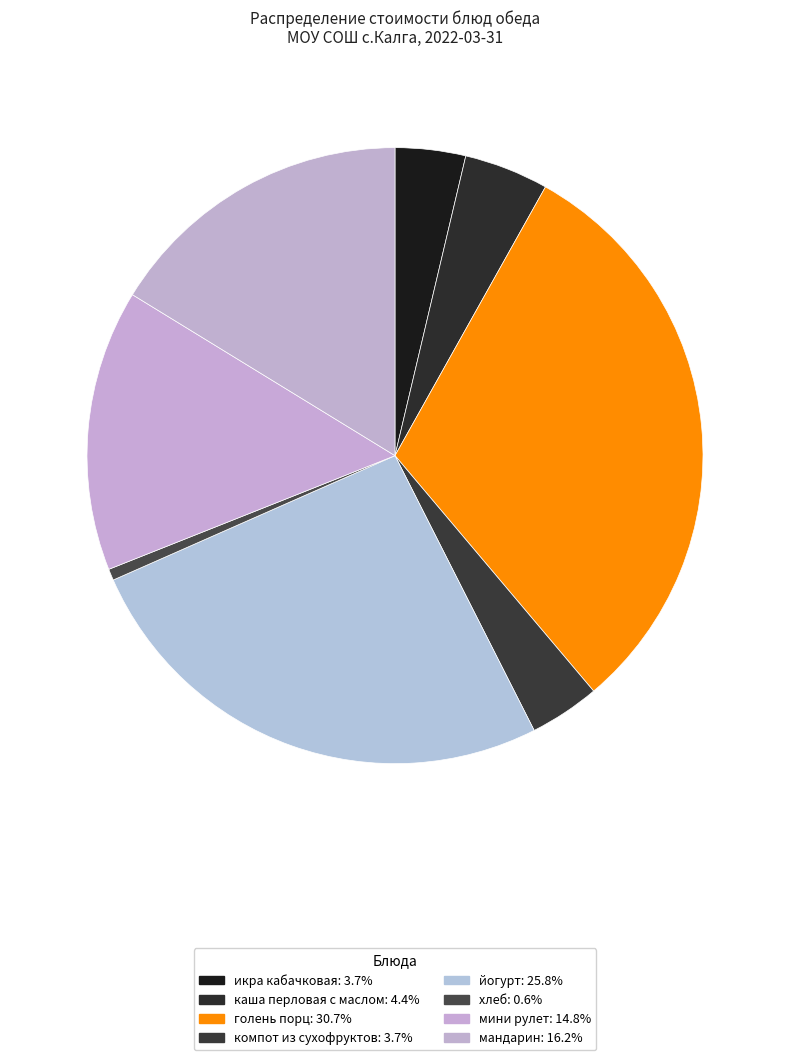

Does йогурт account for over 50% of the chart?

No